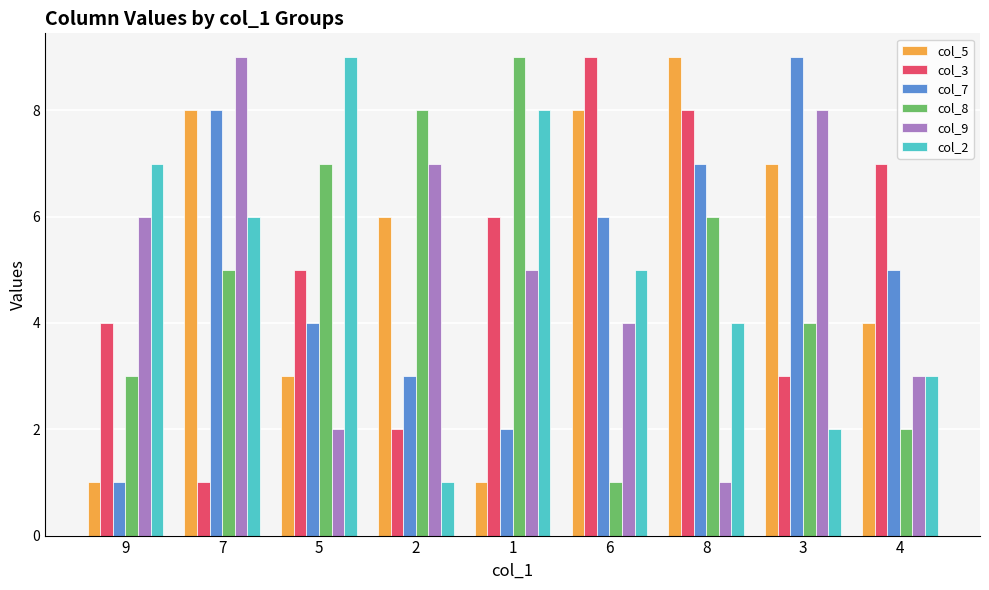

What is the label of the 6th bar from the left?

6